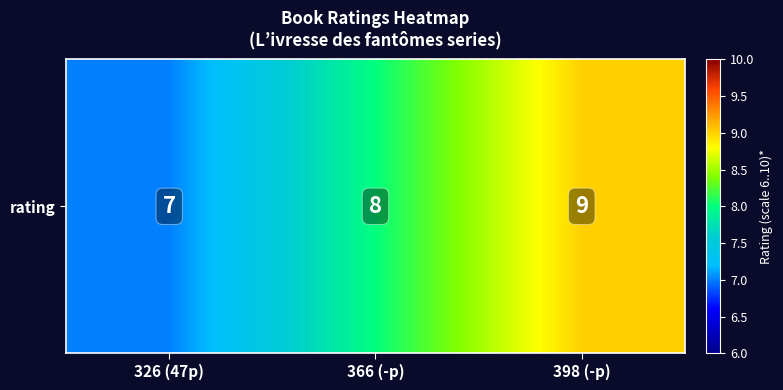

The chart shows a value of 9 at 398 (-p). True or false?

True